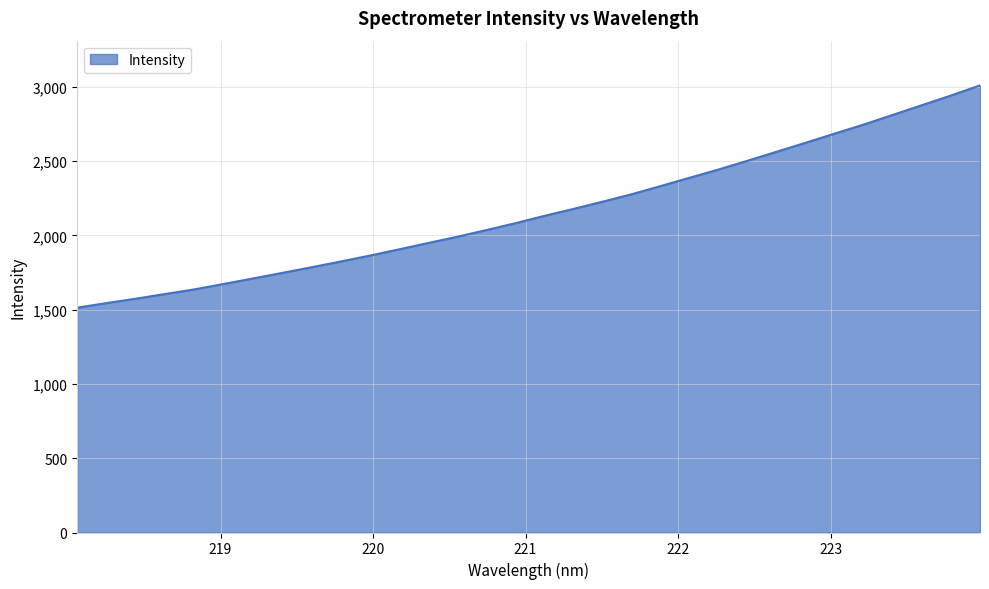

What is the minimum value shown in the chart?

1513.2